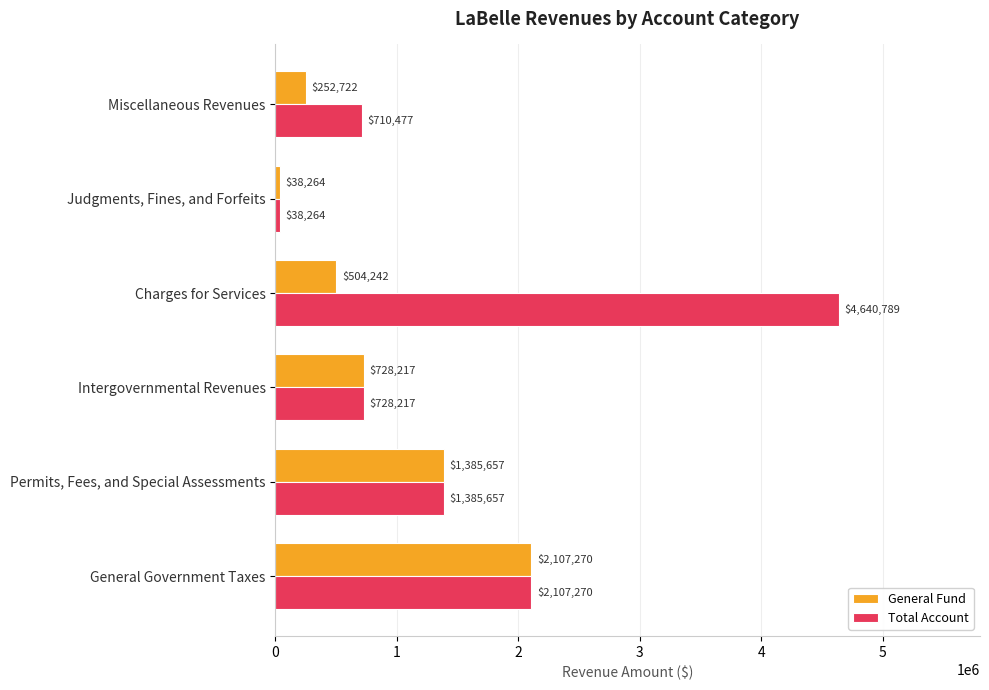

What is the greatest value displayed?

4640789